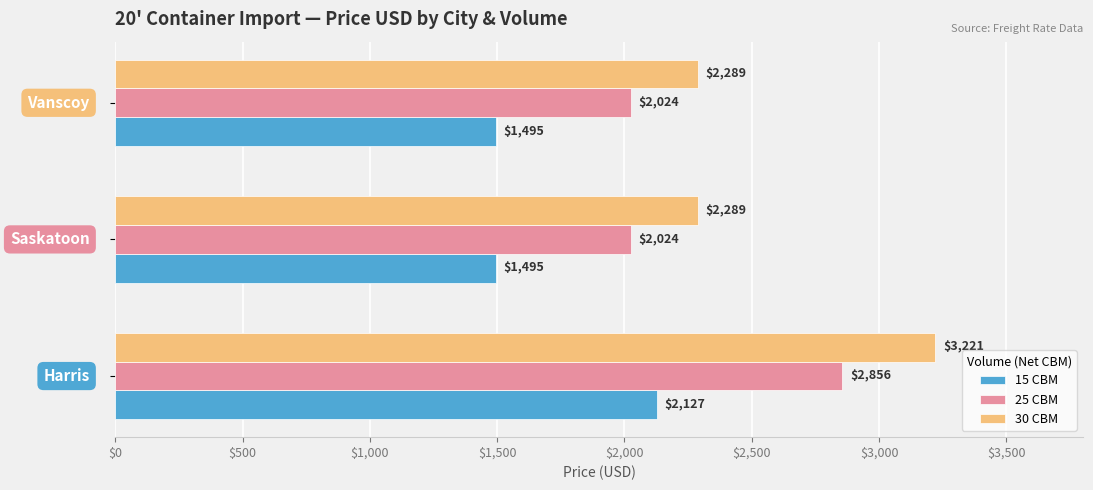

At how many categories does at least one series exceed 1686?

3